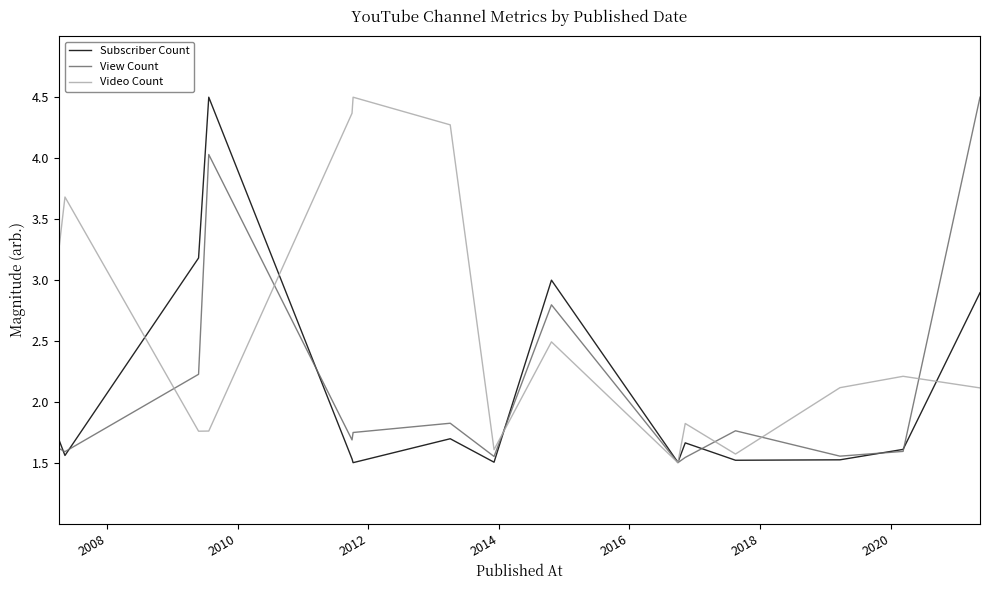

What is the greatest value displayed?

4.5